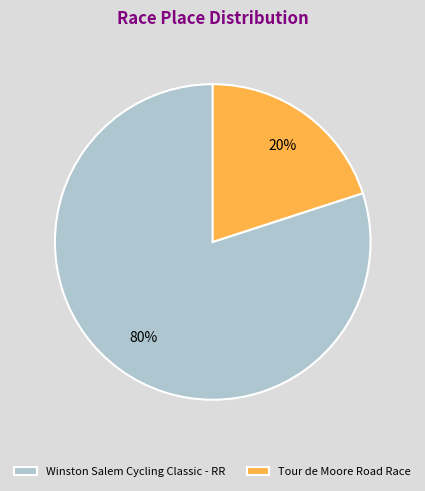

Rank the categories by value from highest to lowest.

Winston Salem Cycling Classic - RR, Tour de Moore Road Race